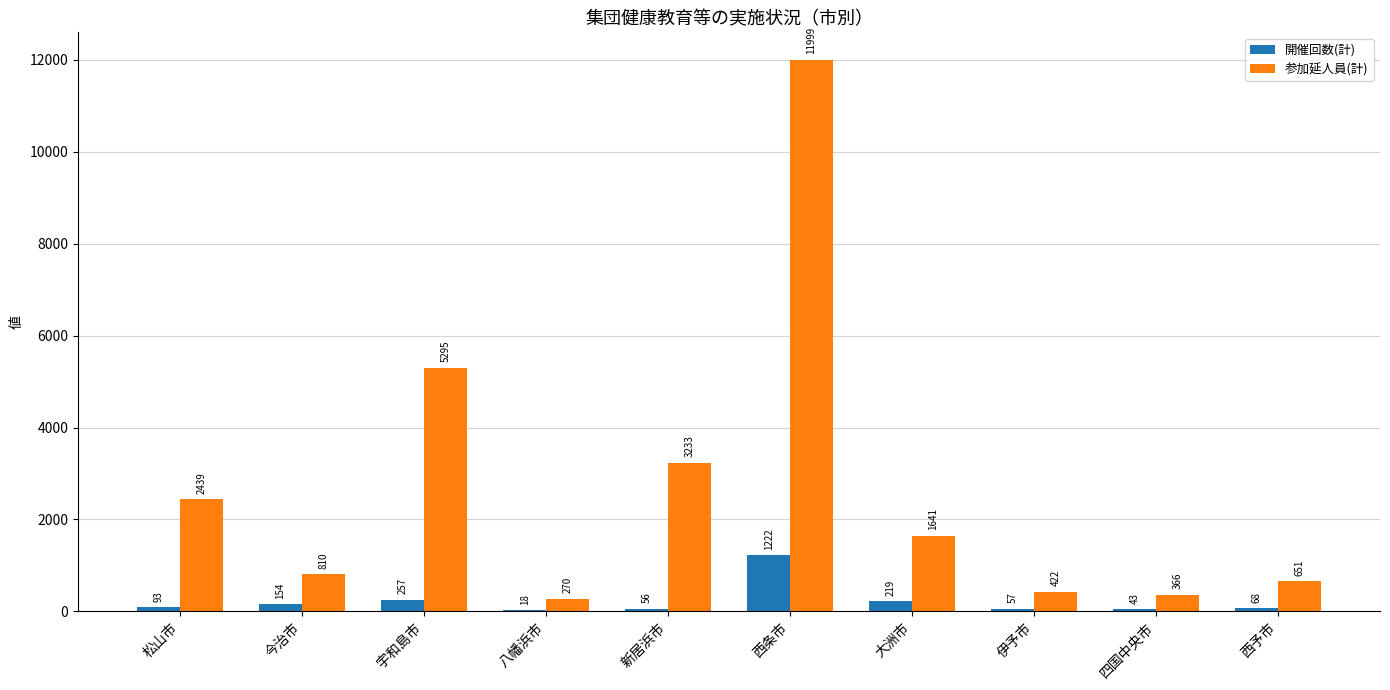

What is the sum of the 参加延人員(計) values at 宇和島市 and 西予市?

5946